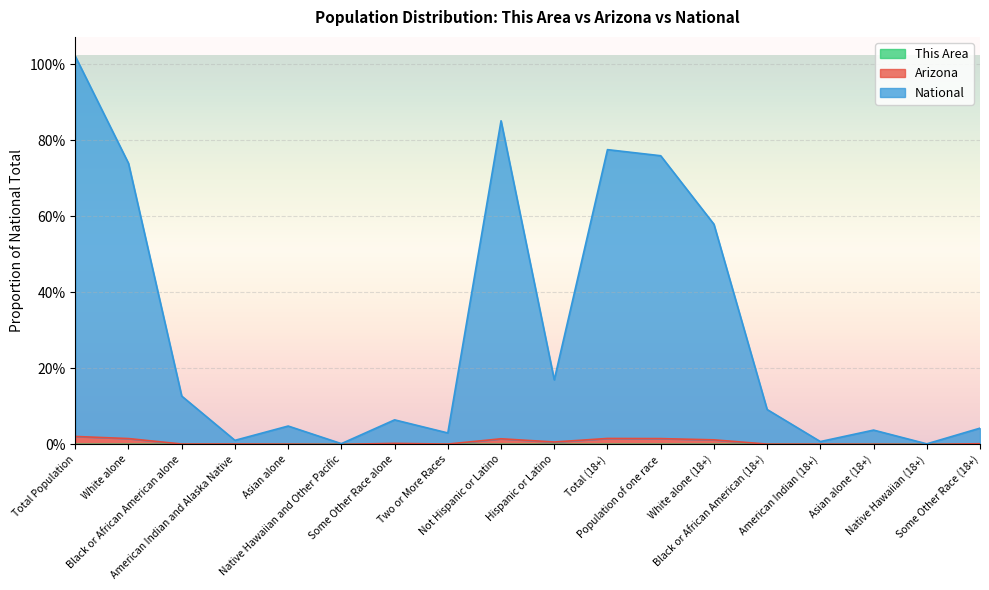

List the labels in order of Arizona value, largest first.

Total Population, Total (18+), White alone, Population of one race, Not Hispanic or Latino, White alone (18+), Hispanic or Latino, Some Other Race alone, Some Other Race (18+), American Indian and Alaska Native, Black or African American alone, Two or More Races, American Indian (18+), Black or African American (18+), Asian alone, Asian alone (18+), Native Hawaiian and Other Pacific, Native Hawaiian (18+)